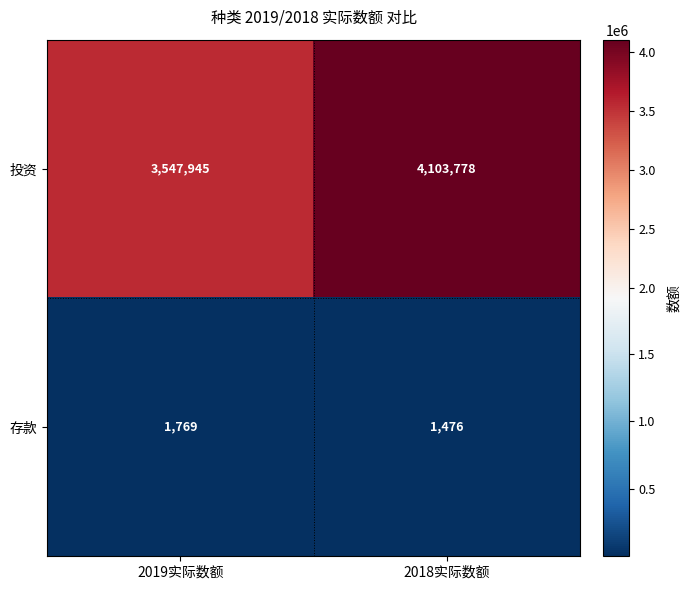

Reading left to right, list all the values displayed in this chart.

投资: 2019实际数额=3547945	2018实际数额=4103778
存款: 2019实际数额=1769	2018实际数额=1476